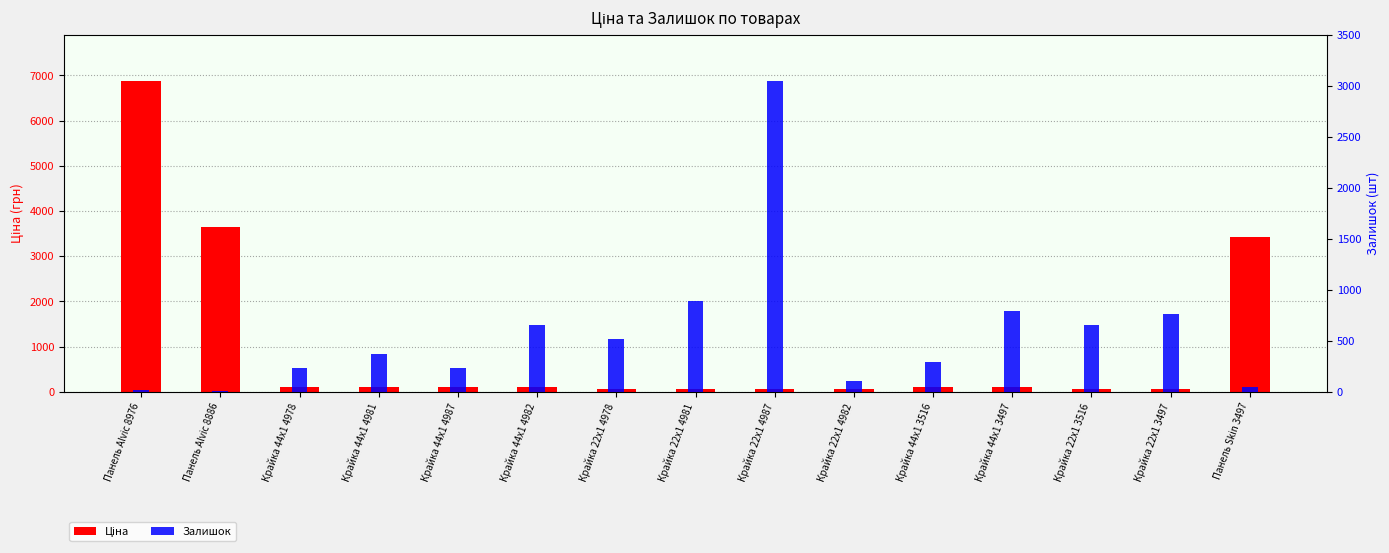

Which label corresponds to the smallest value in the chart?

Панель Alvic 8886